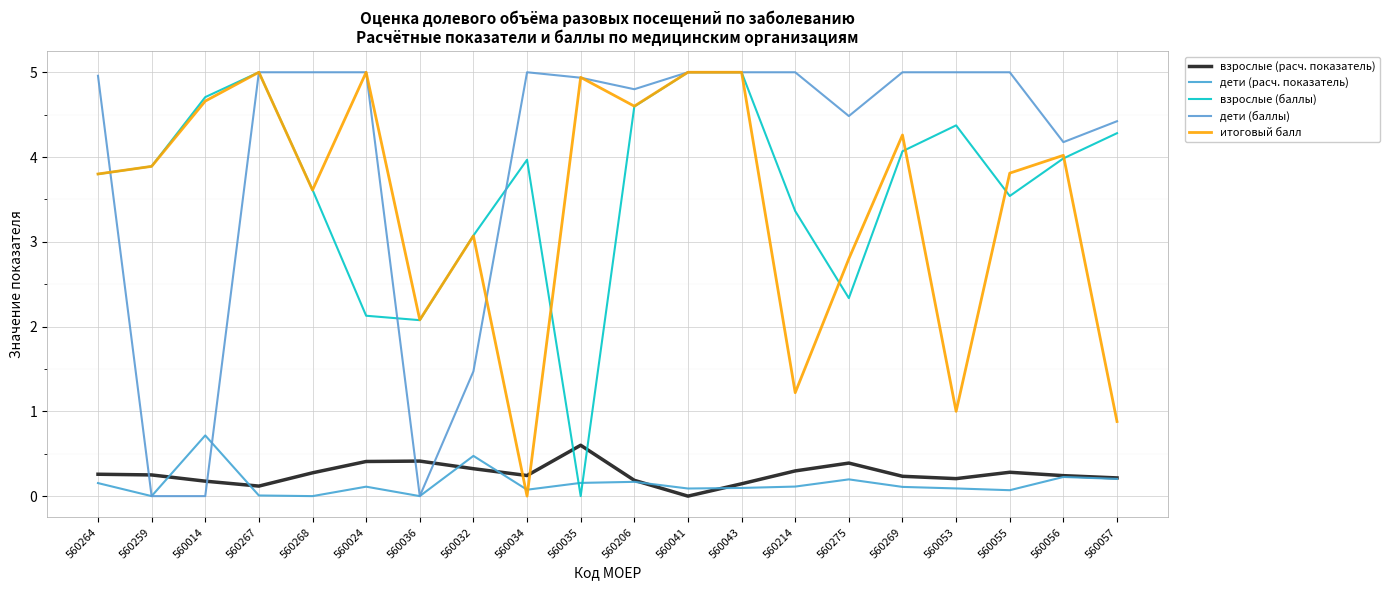

At which label does итоговый балл reach its minimum?

560034